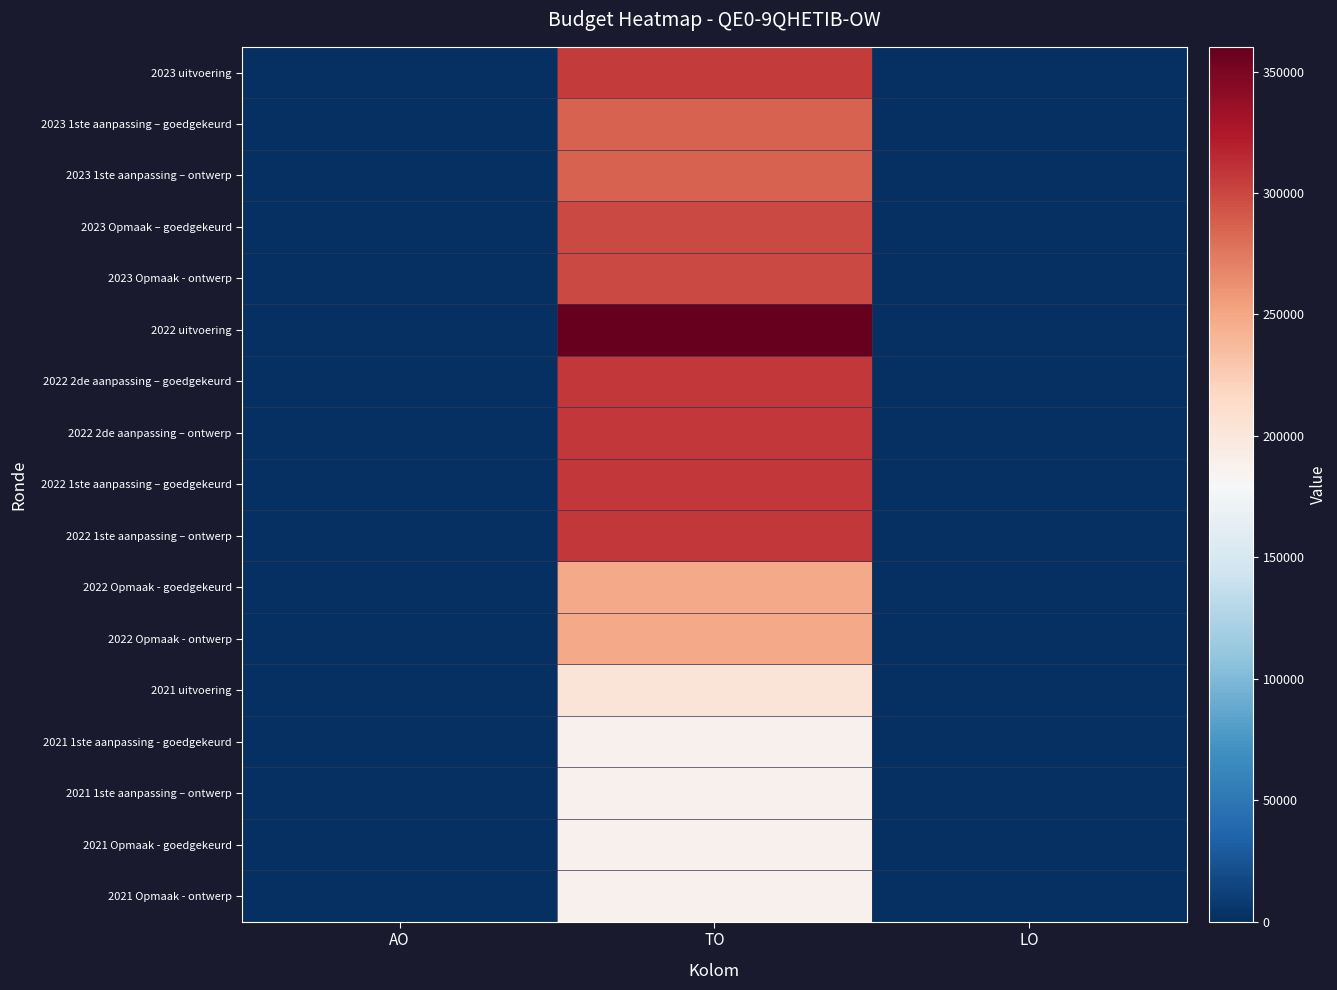

Reading left to right, list all the values displayed in this chart.

2023 uitvoering: AO=0	TO=306247	LO=0
2023 1ste aanpassing – goedgekeurd: AO=0	TO=285976	LO=0
2023 1ste aanpassing – ontwerp: AO=0	TO=285976	LO=0
2023 Opmaak – goedgekeurd: AO=0	TO=299184	LO=0
2023 Opmaak - ontwerp: AO=0	TO=299184	LO=0
2022 uitvoering: AO=0	TO=360173	LO=0
2022 2de aanpassing – goedgekeurd: AO=0	TO=307104	LO=0
2022 2de aanpassing – ontwerp: AO=0	TO=307104	LO=0
2022 1ste aanpassing – goedgekeurd: AO=0	TO=307104	LO=0
2022 1ste aanpassing – ontwerp: AO=0	TO=307104	LO=0
2022 Opmaak - goedgekeurd: AO=0	TO=247627	LO=0
2022 Opmaak - ontwerp: AO=0	TO=247627	LO=0
2021 uitvoering: AO=0	TO=203941	LO=0
2021 1ste aanpassing - goedgekeurd: AO=0	TO=187143	LO=0
2021 1ste aanpassing – ontwerp: AO=0	TO=187143	LO=0
2021 Opmaak - goedgekeurd: AO=0	TO=187143	LO=0
2021 Opmaak - ontwerp: AO=0	TO=187143	LO=0